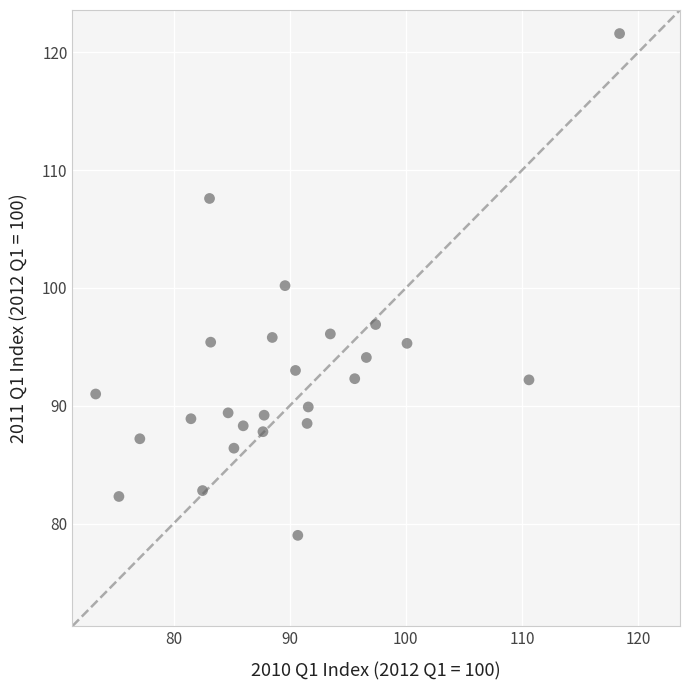

What is the range of Y values (max minus min)?

42.6